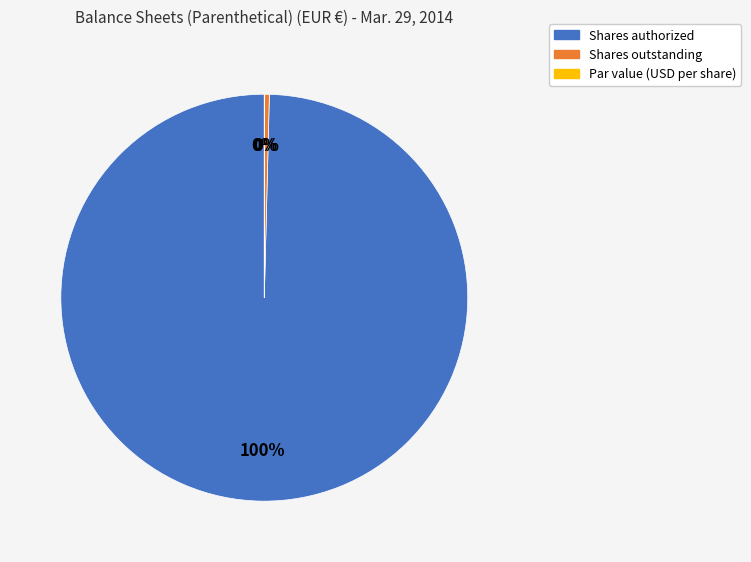

What percentage is the Shares authorized slice, to the nearest percent?

100%